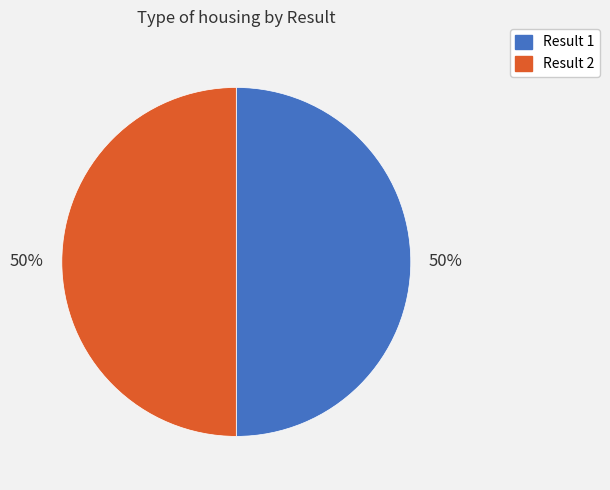

Rank the categories by value from highest to lowest.

1, 2